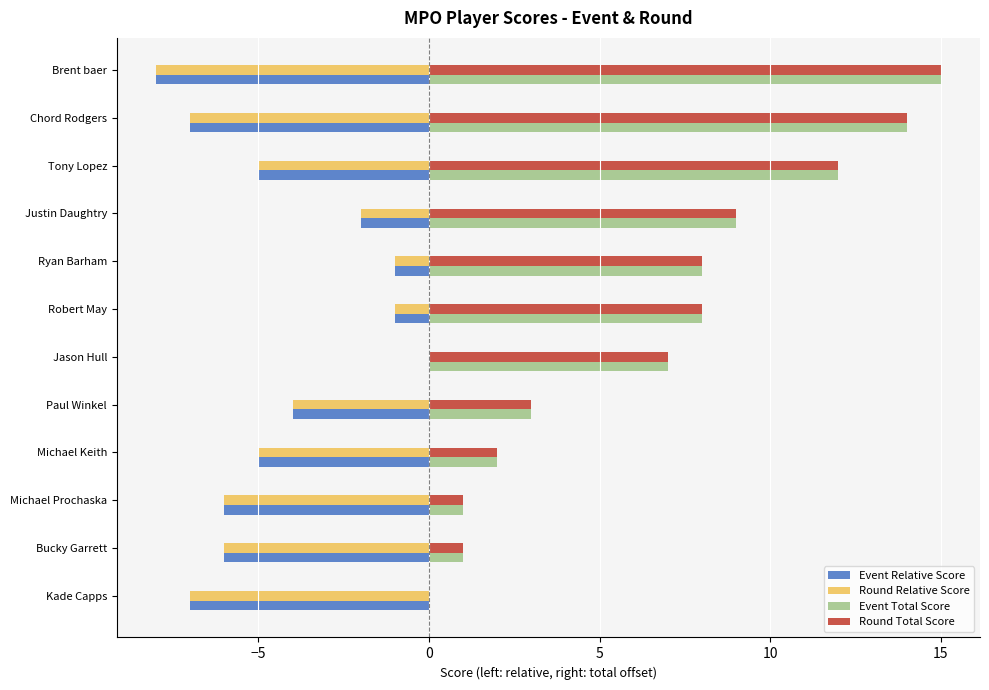

The value of Event Relative Score at Jason Hull is 0. True or false?

True